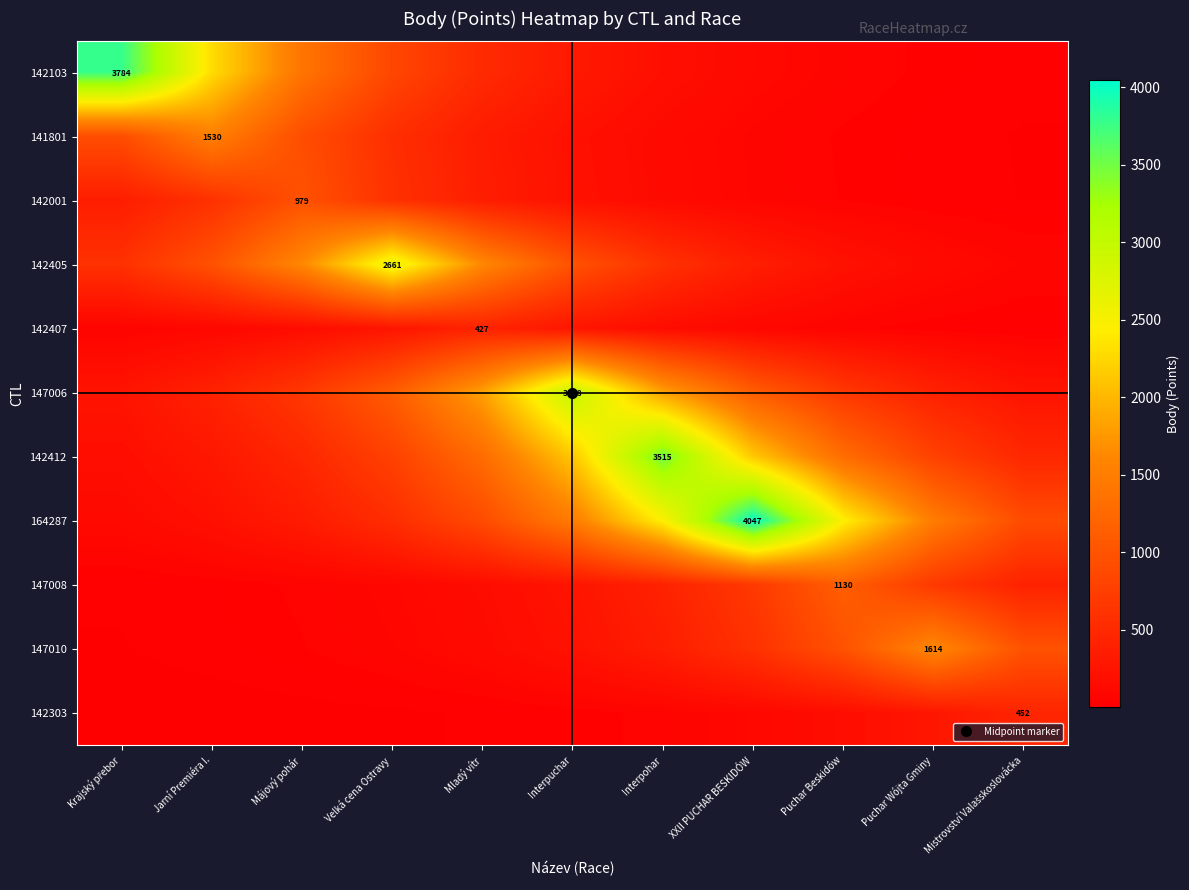

How many series are shown in this chart?

11